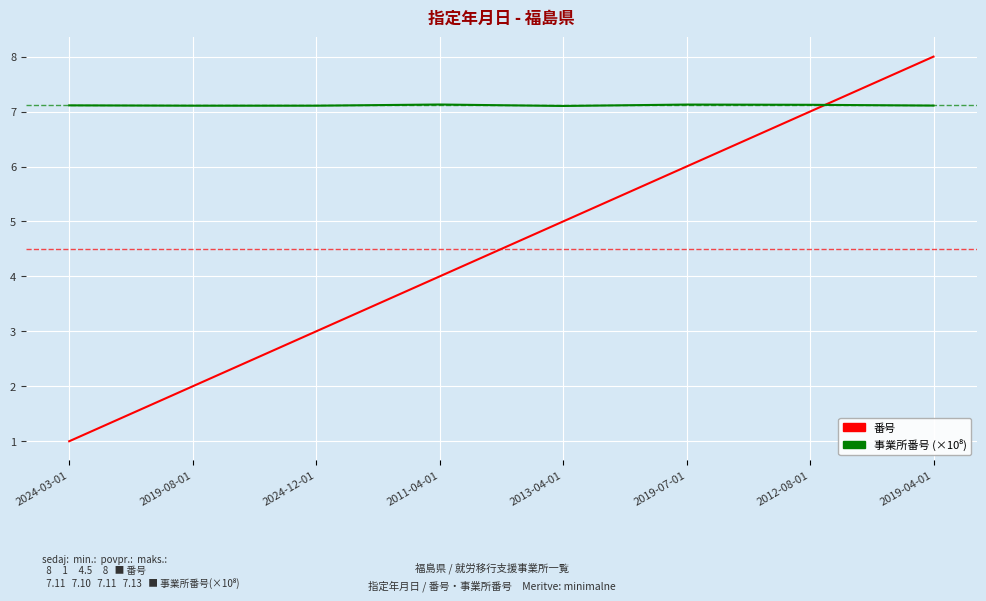

What is the difference between the maximum and minimum values in the 番号 series?

7.0